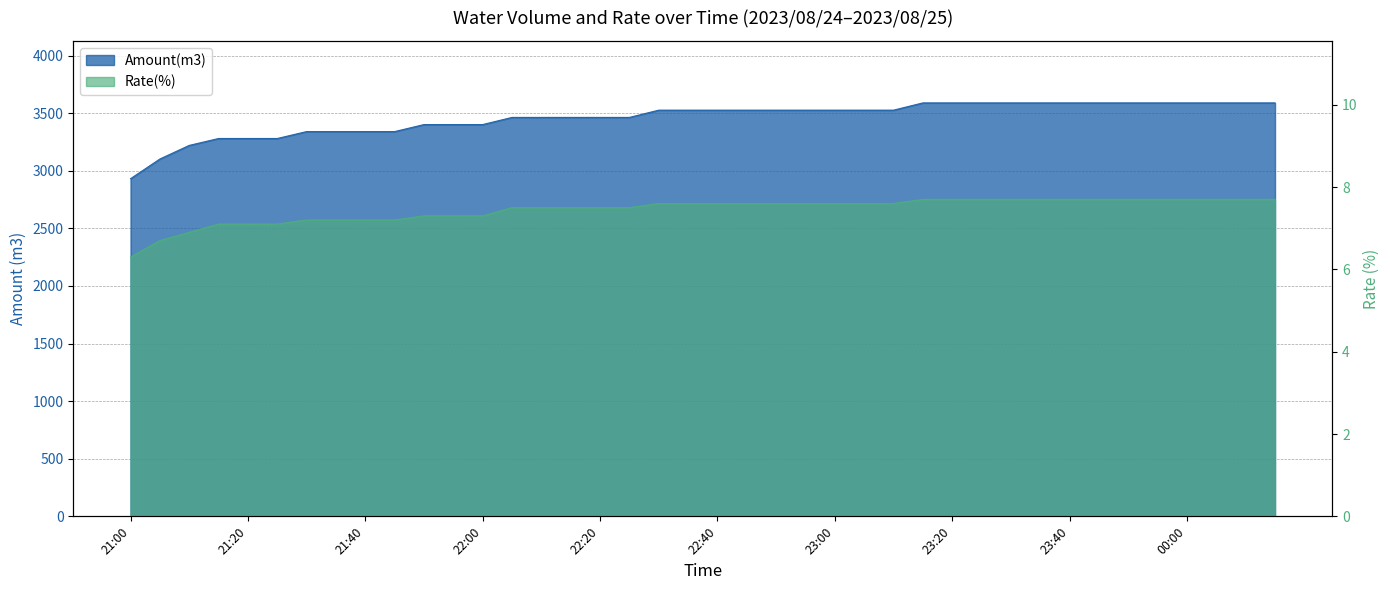

What is the total value across all series at 22:55?

3533.6